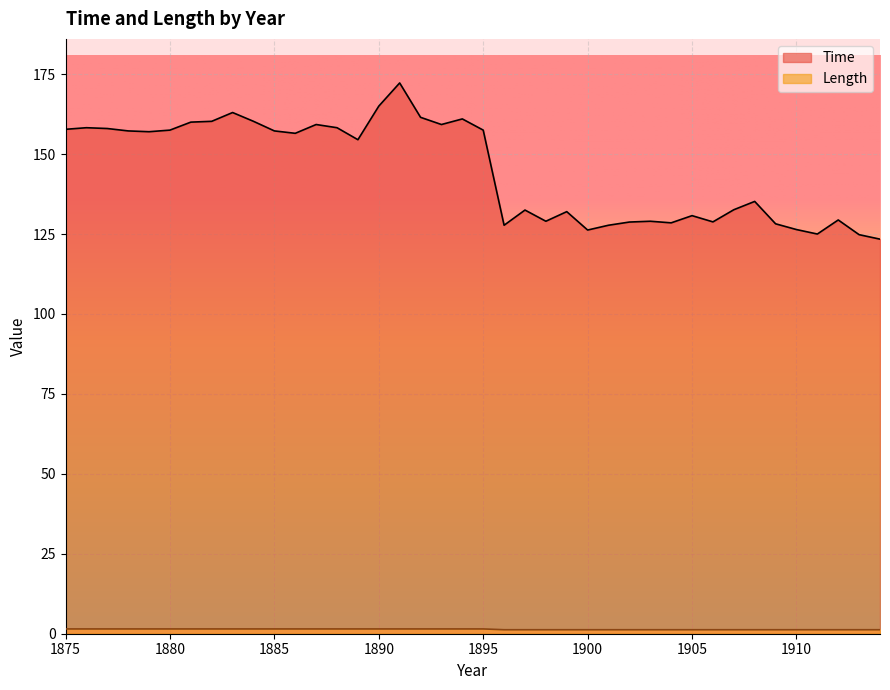

True or false: Length has more than 1 points higher than both neighbors.

False